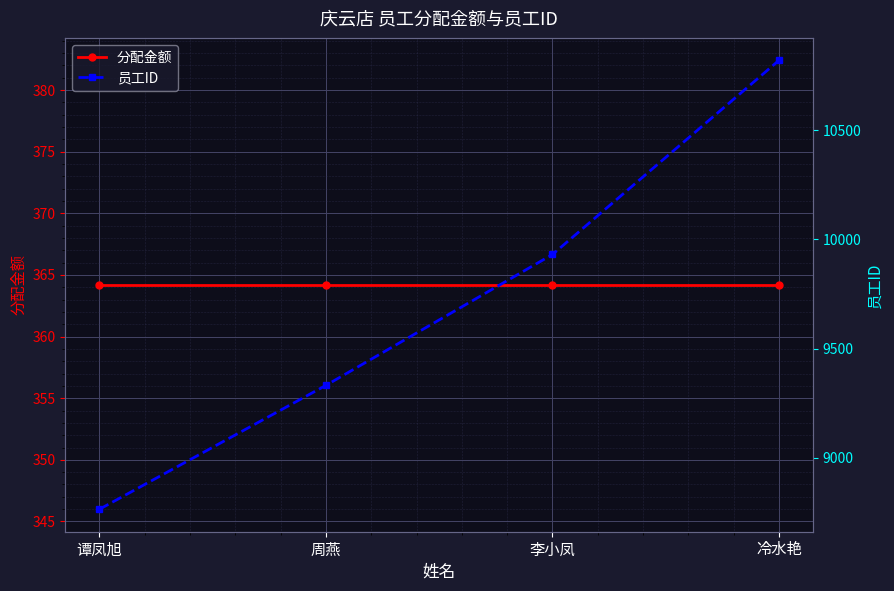

True or false: 员工ID and 分配金额 cross at least once.

False